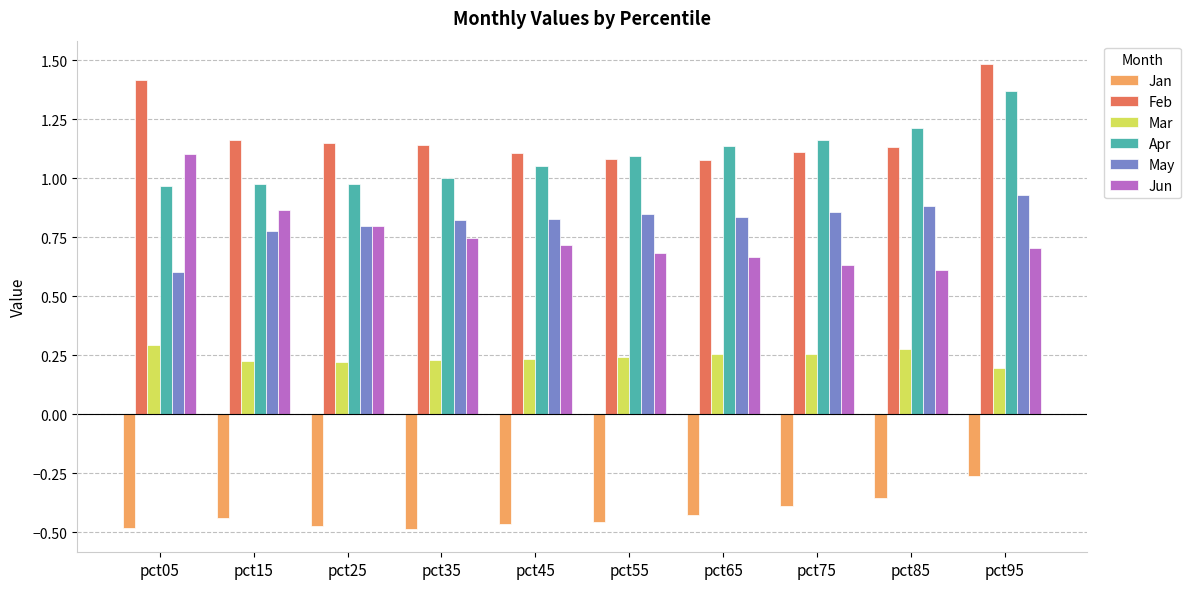

What is the difference between the Jun values at pct45 and pct25?

0.1